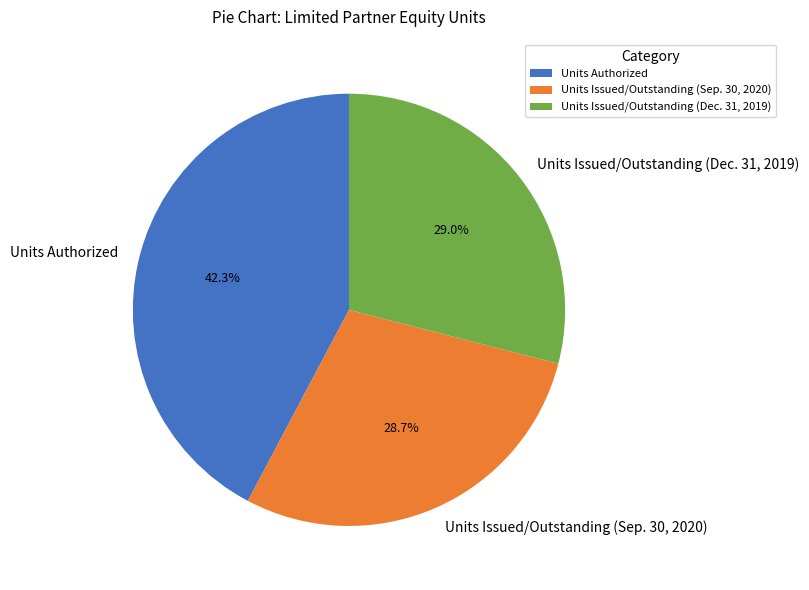

To the nearest percent, what portion does Units Issued/Outstanding (Sep. 30, 2020) represent?

29%